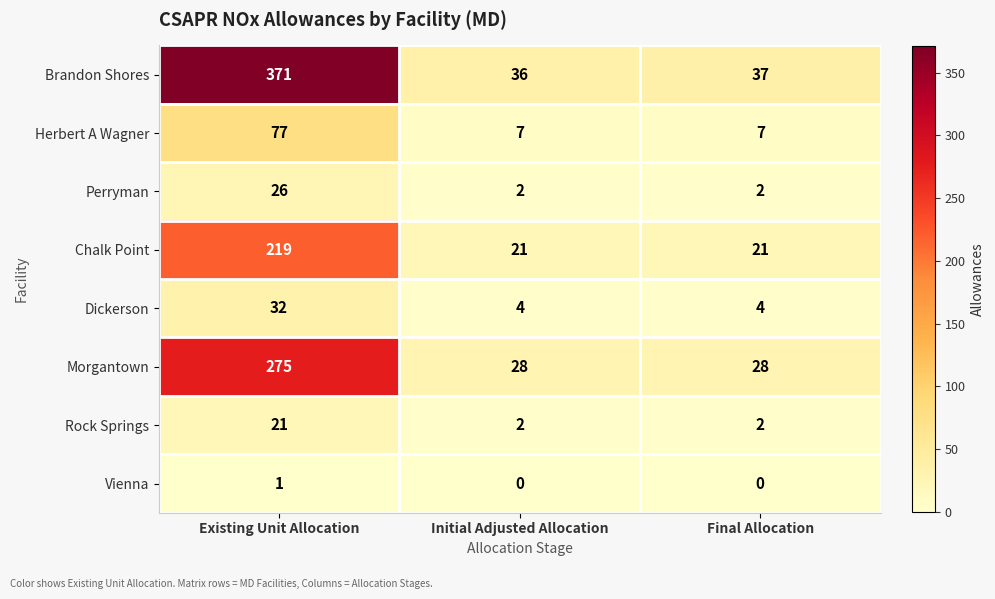

At how many categories does at least one series exceed 336?

1